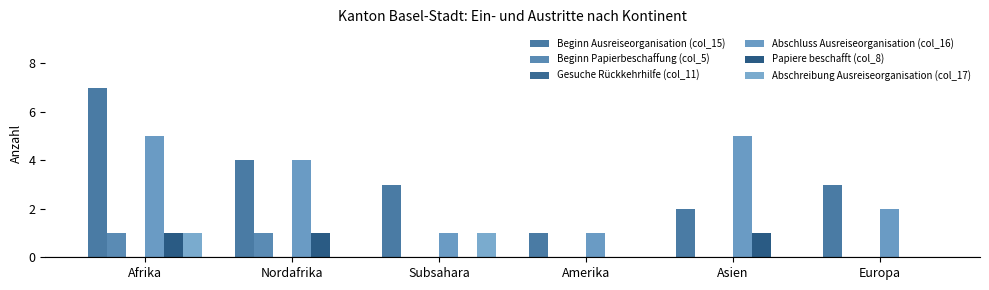

Between Europa and Afrika, which is larger?

Afrika